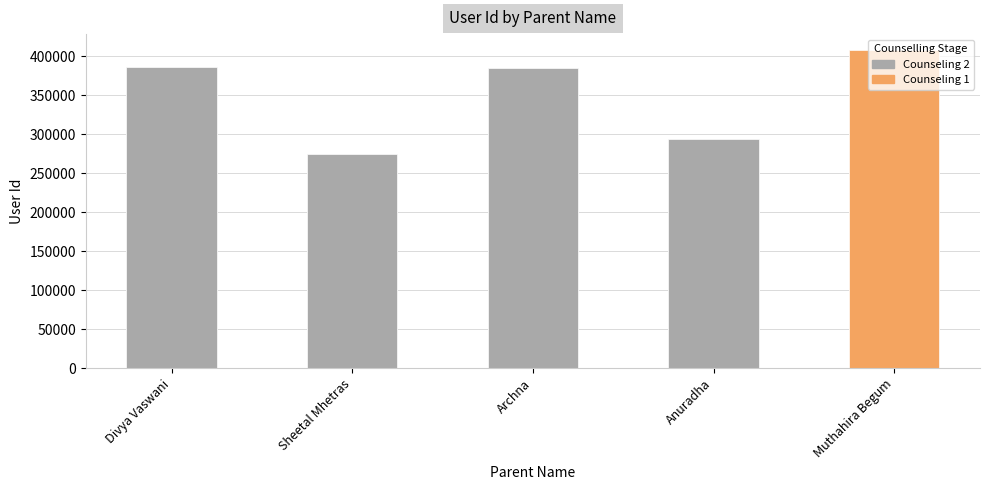

The chart shows a value of 630652 at Muthahira Begum. True or false?

False